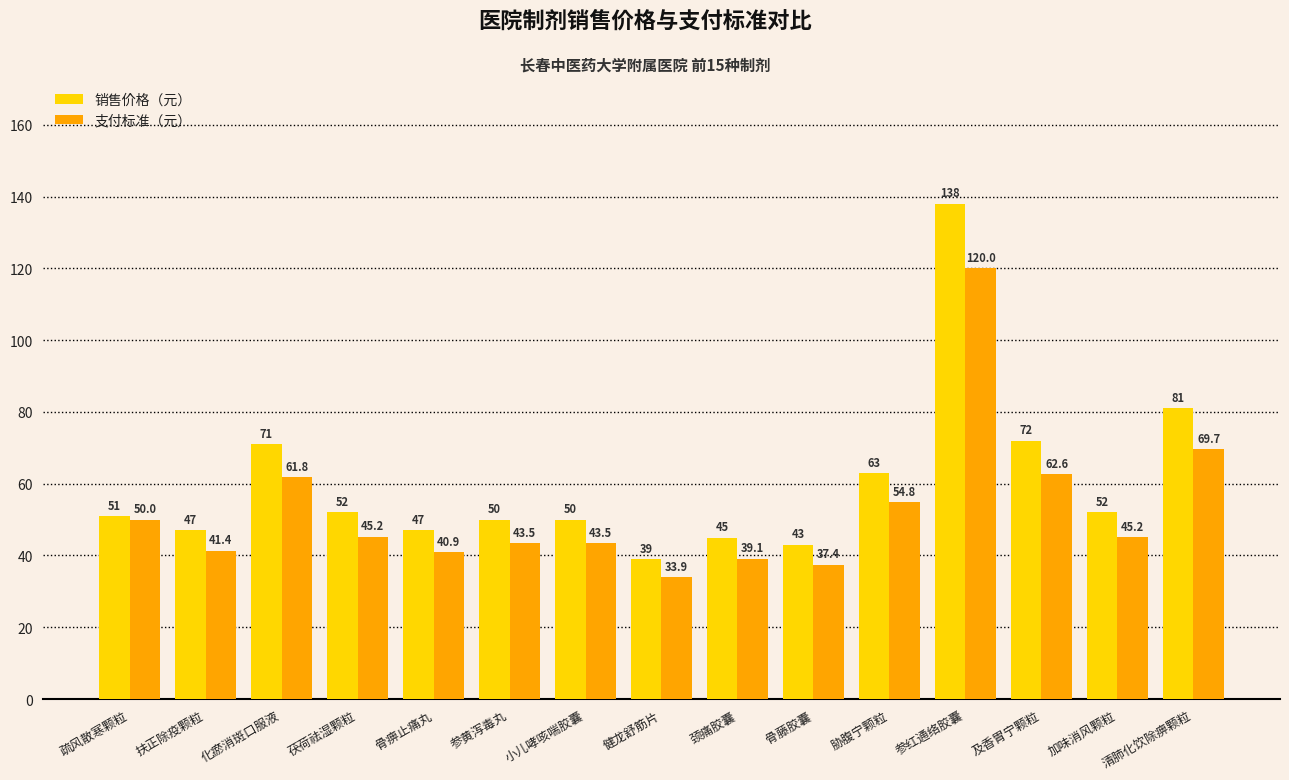

Between 小儿哮咳喘胶囊 and 及香胃宁颗粒, which series saw the biggest shift?

销售价格（元）